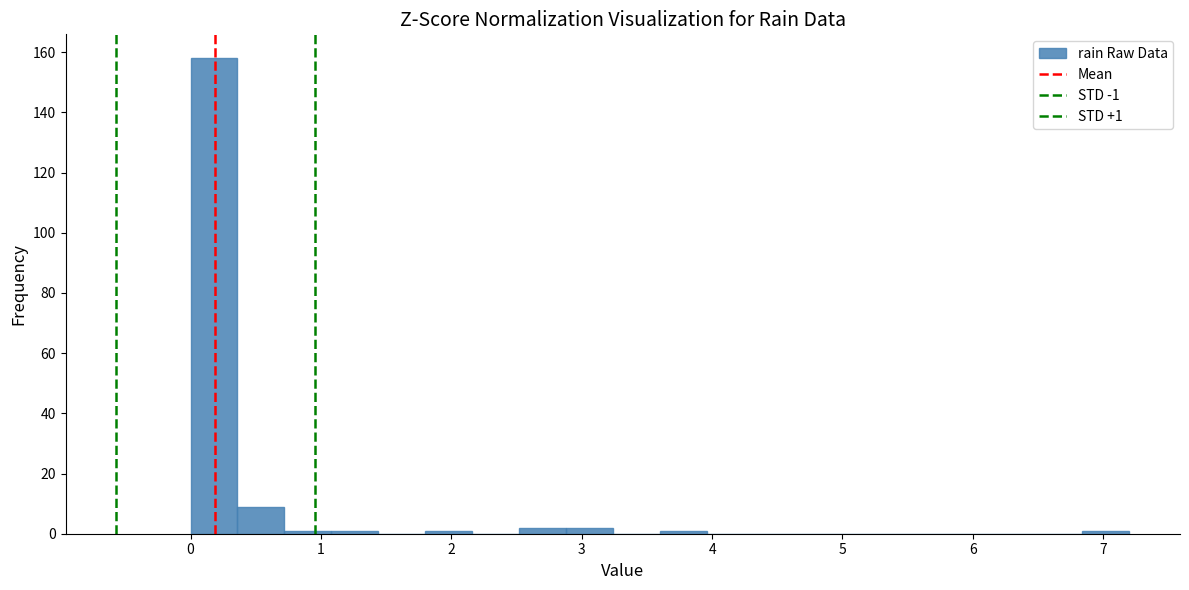

Read against the x-axis, roughly where is the centre of the tallest bar?

0.2